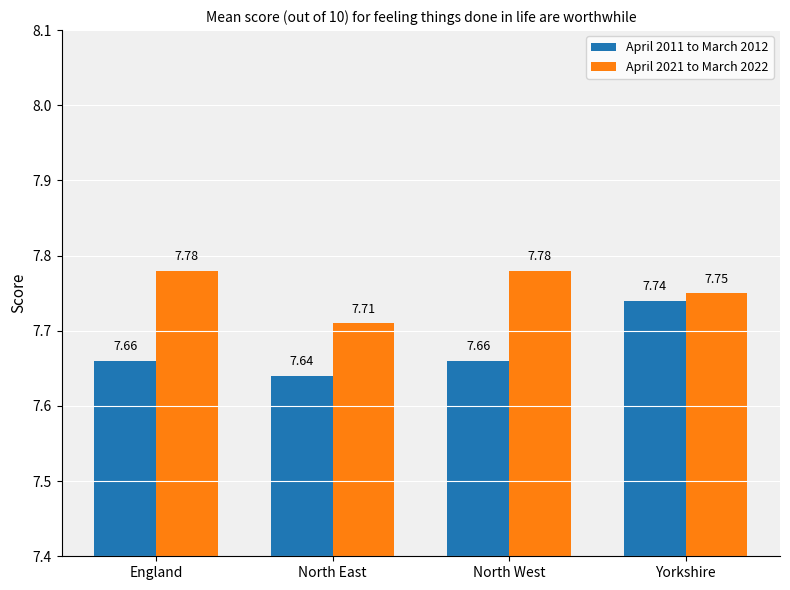

At which label is April 2021 to March 2022 closest to 7?

North East